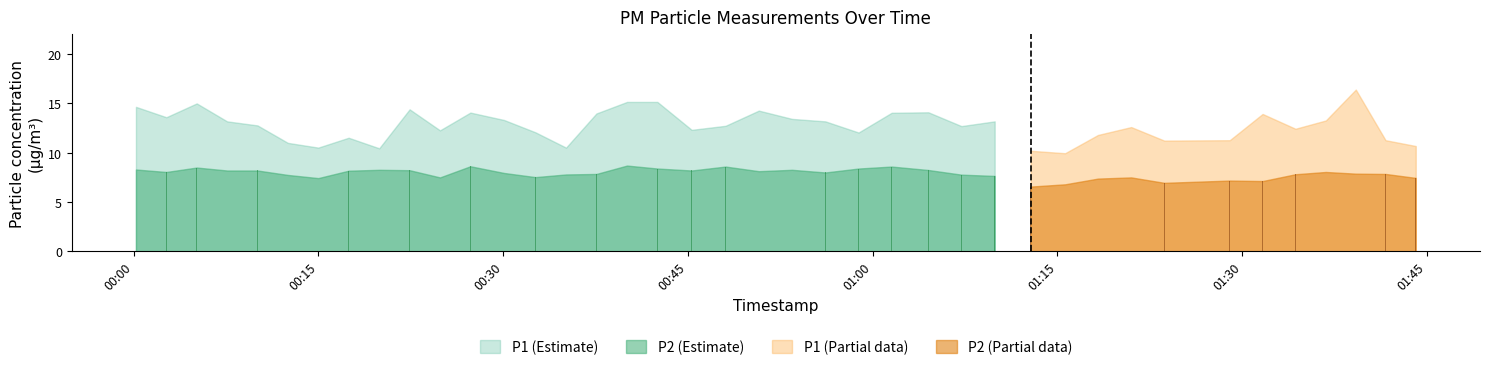

What is the difference between the maximum and minimum values in the P2 series?

2.1